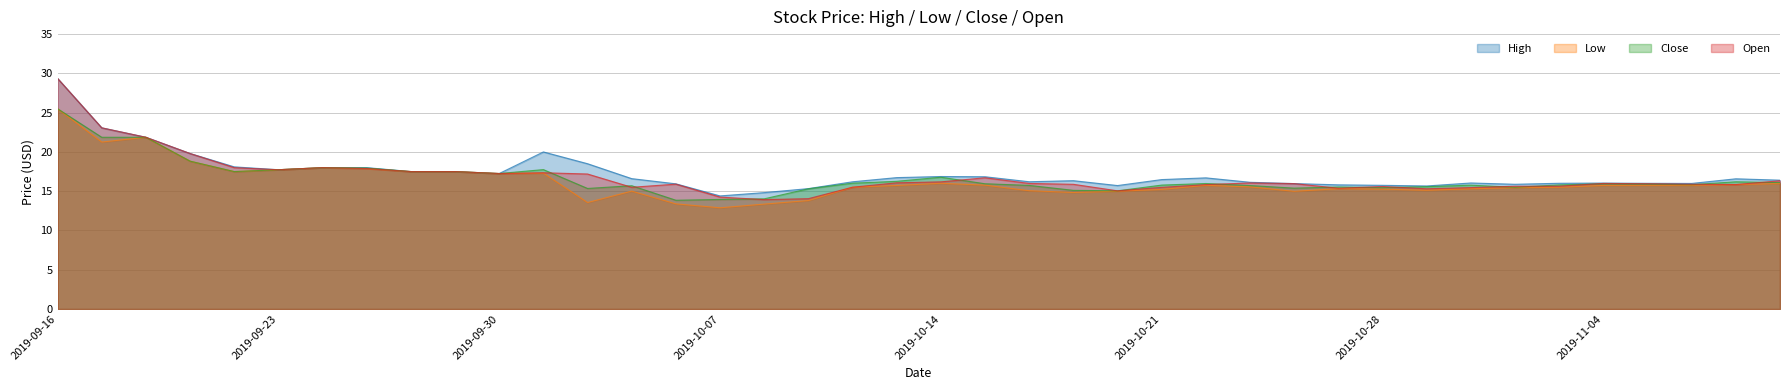

Does the chart have visible grid lines?

Yes